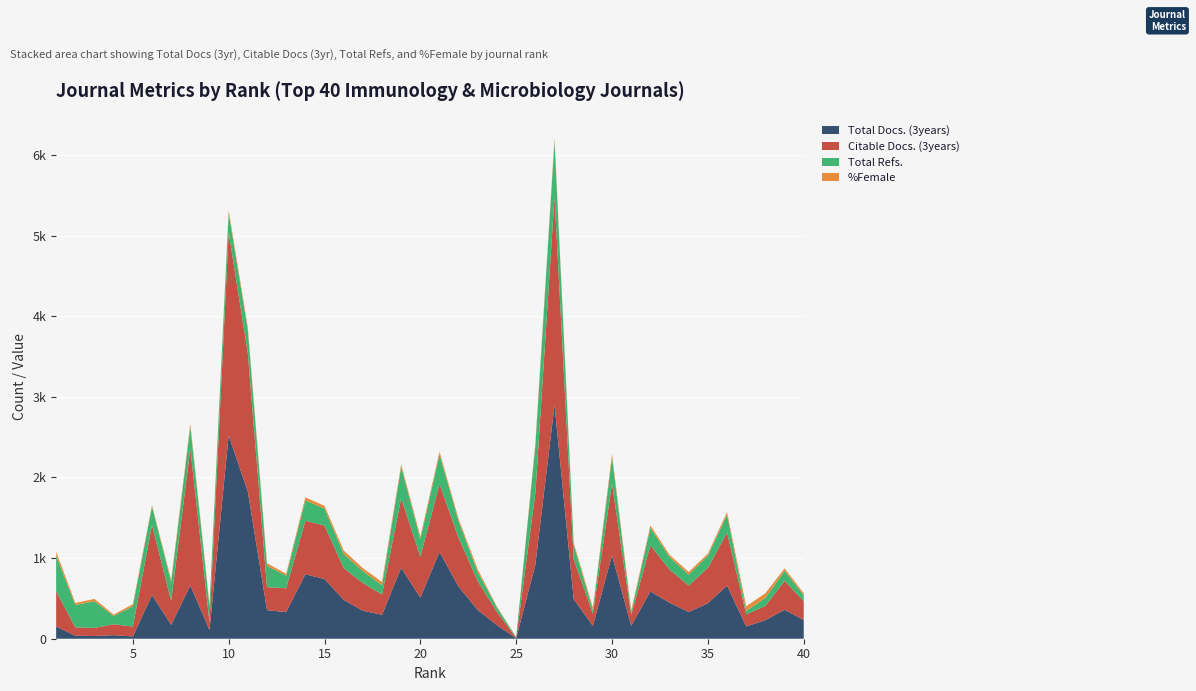

What is the value of the Total Refs. point at the 29th from the left?

44